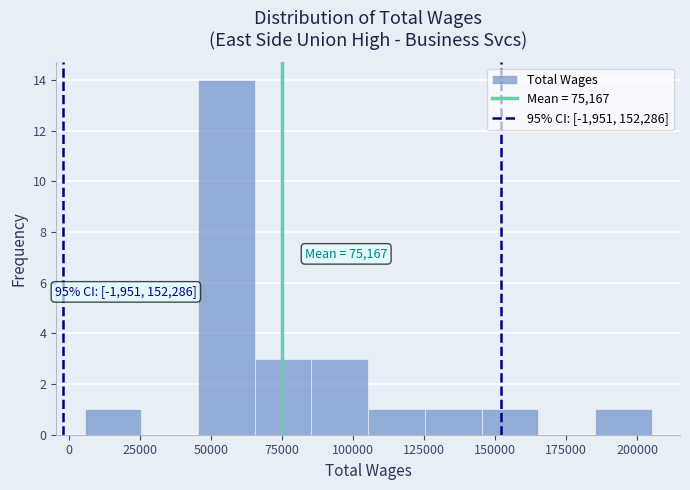

Around what value on the x-axis is the tallest bar? Give the approximate position of its centre, as read against the axis.

55000